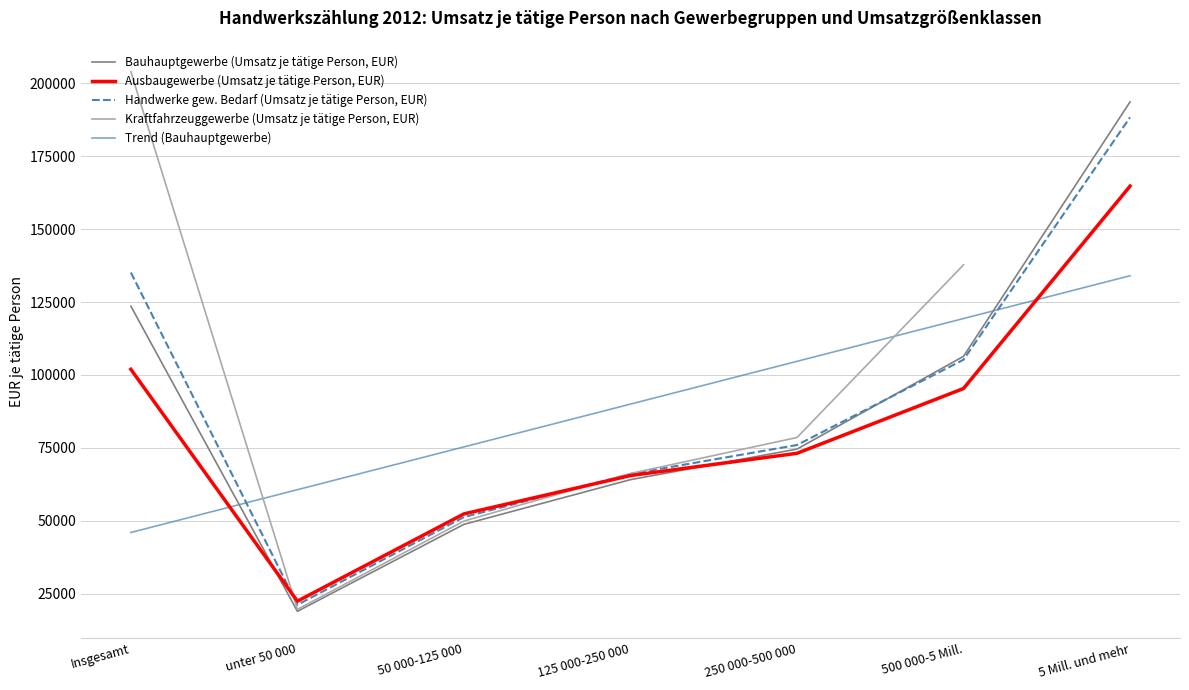

What is the difference between the maximum and minimum values in the Trend (Bauhauptgewerbe) series?

87963.2